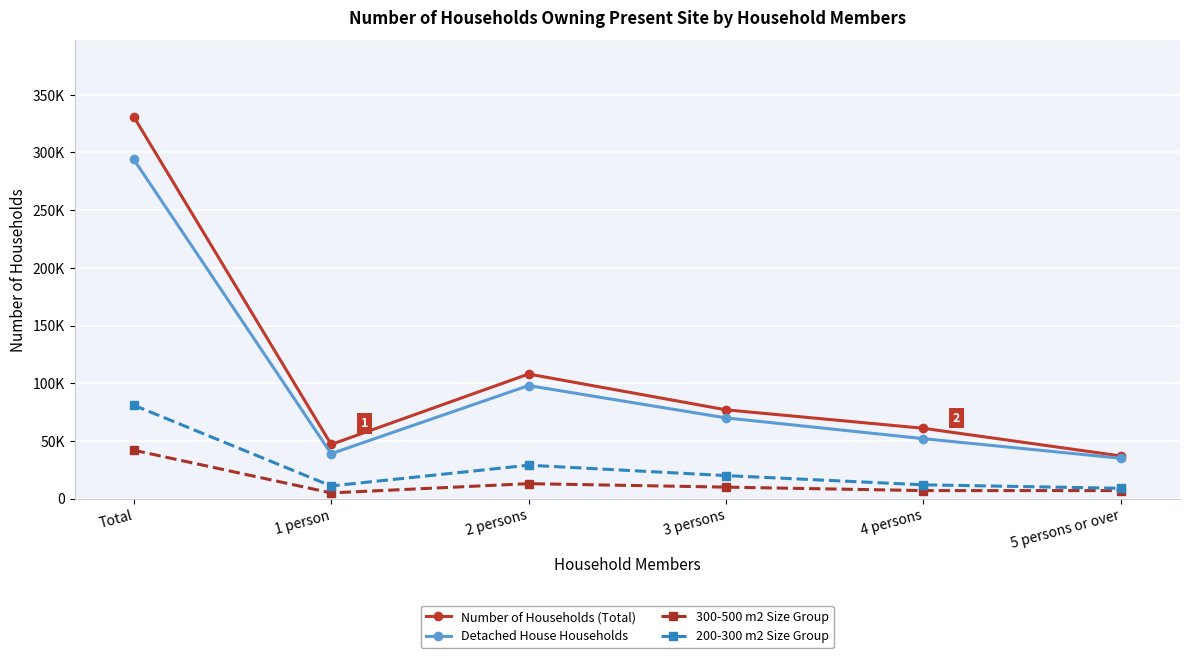

Between 4 persons and 5 persons or over, which is larger?

4 persons